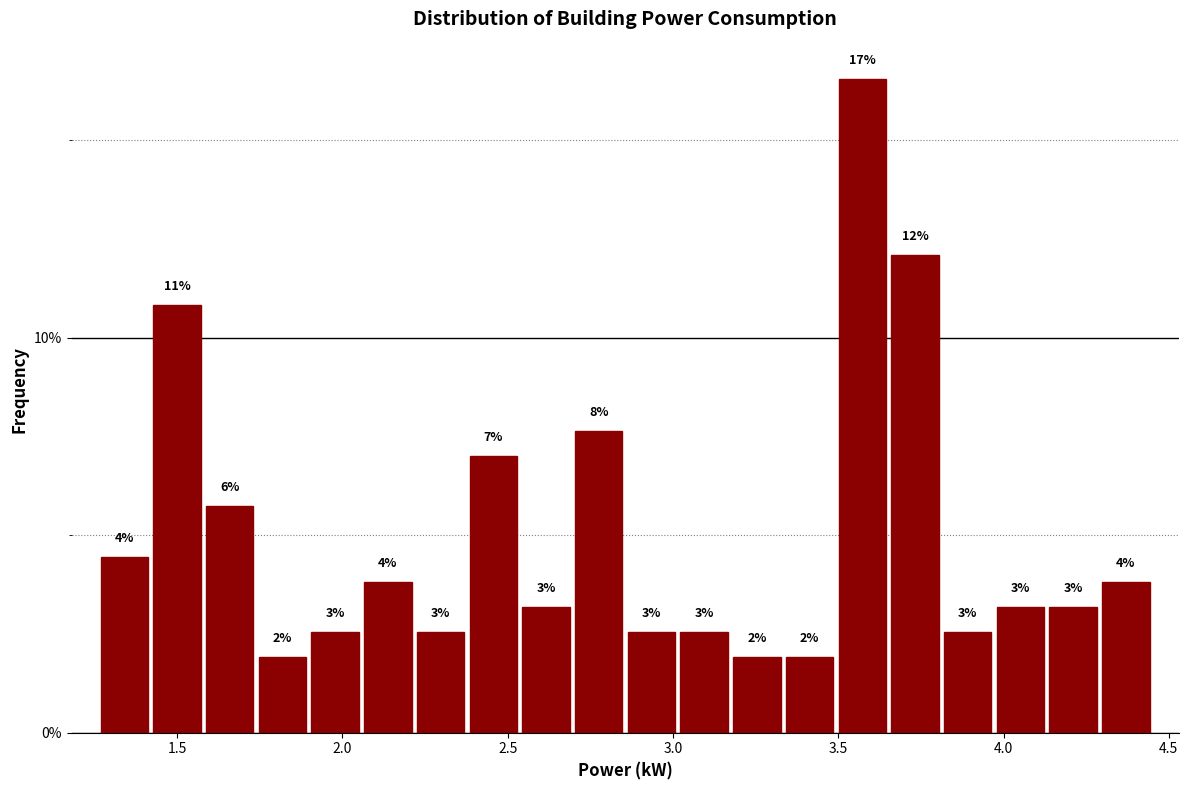

Read against the x-axis, roughly where is the centre of the tallest bar?

3.55